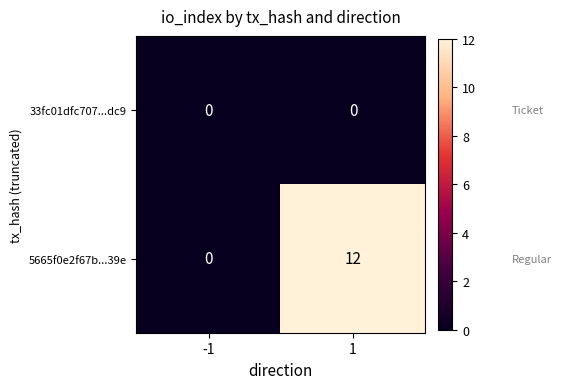

Which series has the largest range (max minus min)?

5665f0e2f67b...39e